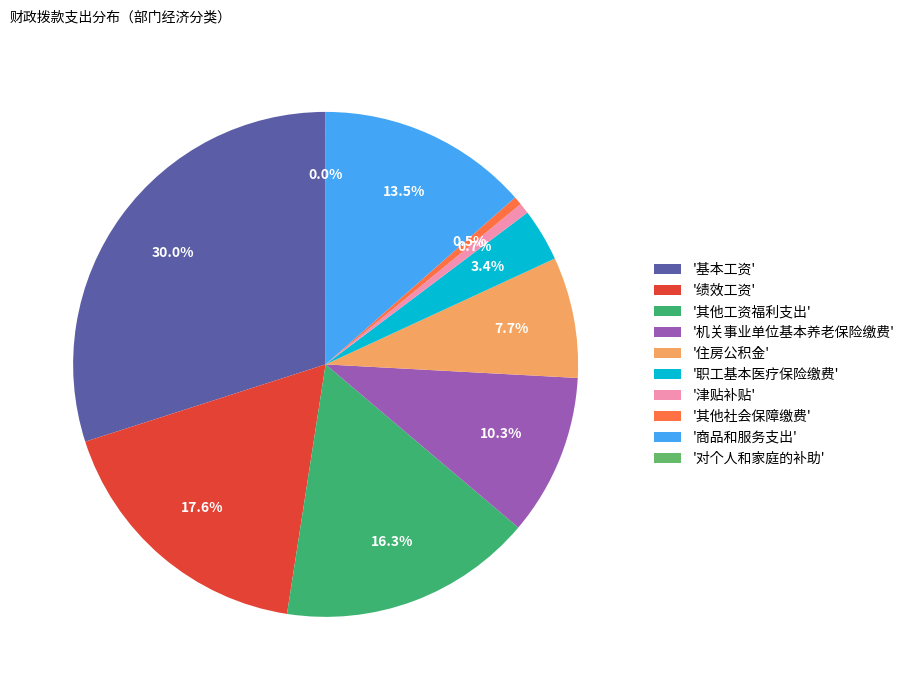

What is the largest slice in the pie chart?

'基本工资'